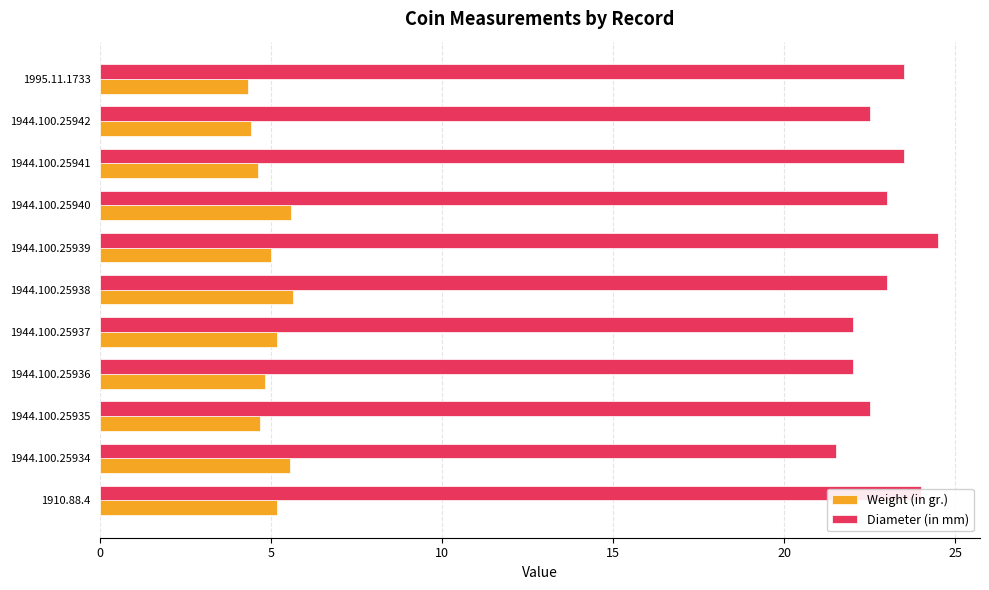

What are all the series names shown in the legend?

Weight (in gr.), Diameter (in mm)